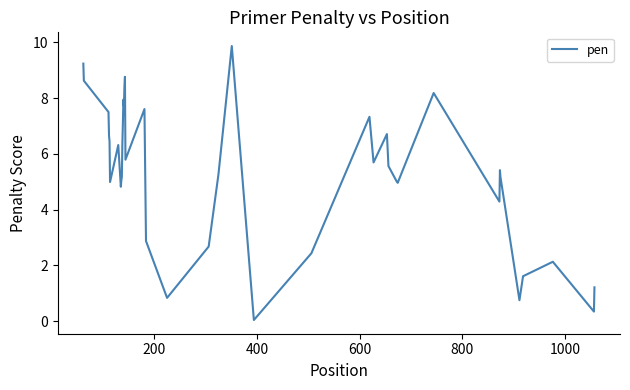

What is the maximum value shown in the chart?

9.9